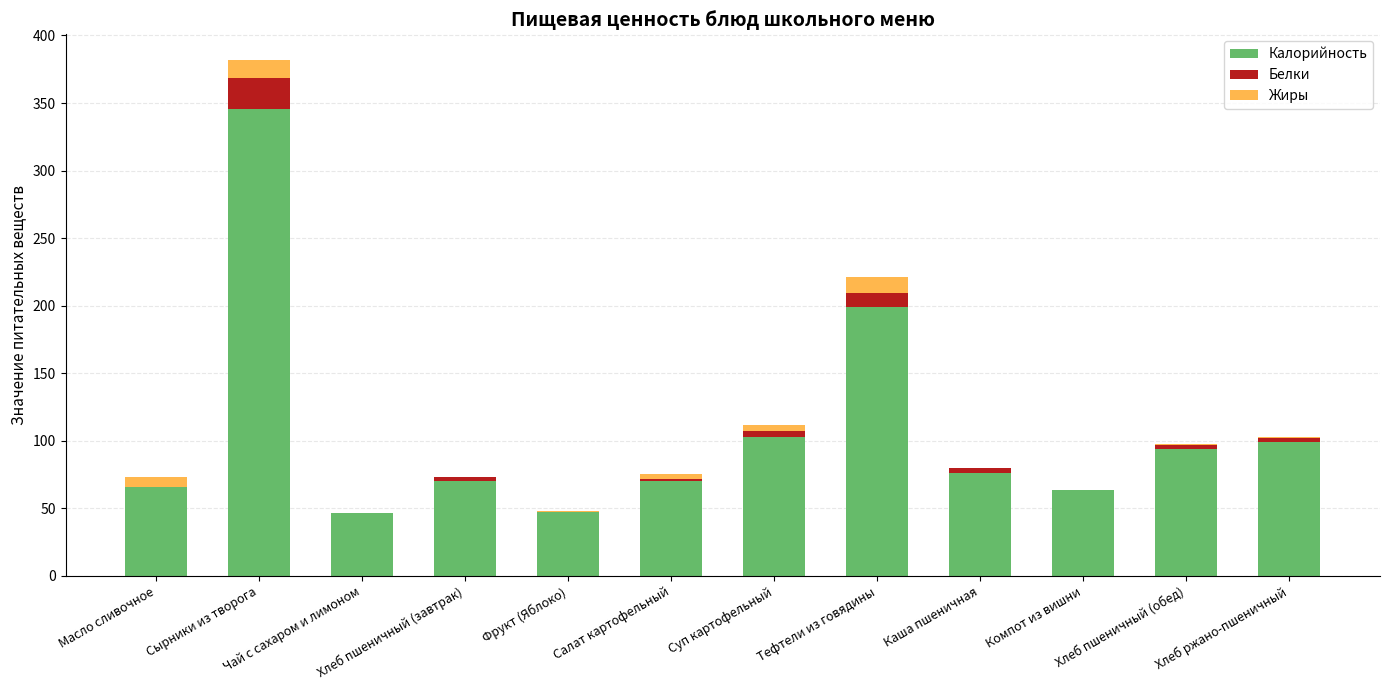

What is the sum of all Калорийность values?

1279.5